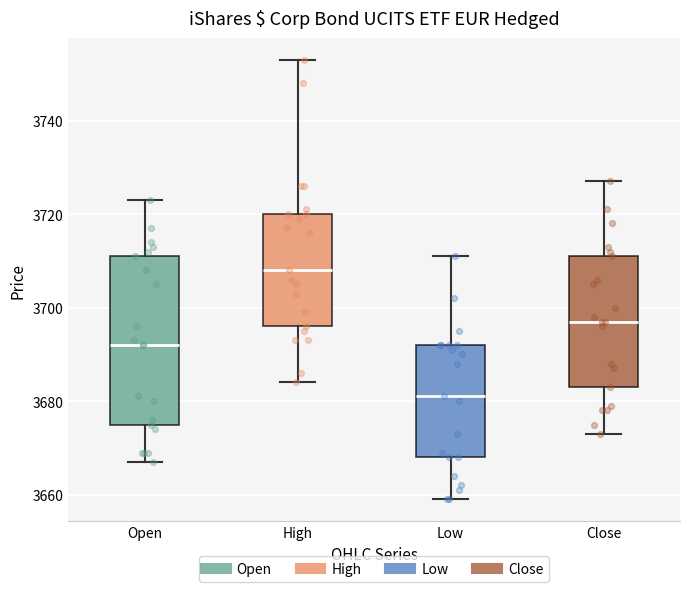

Which box's median line is the lowest?

Low